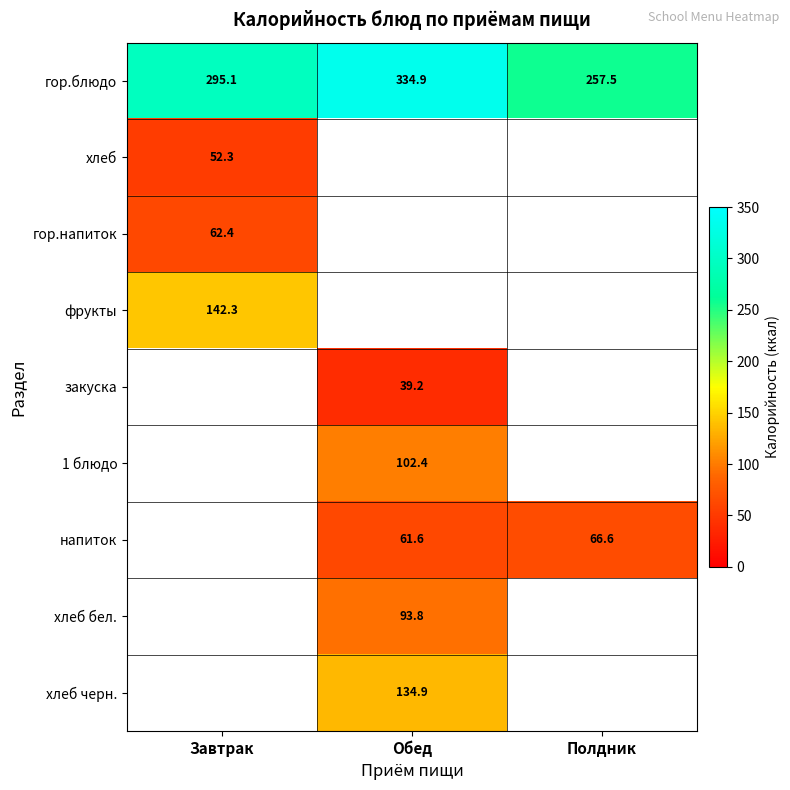

How many categories are shown in the chart?

3